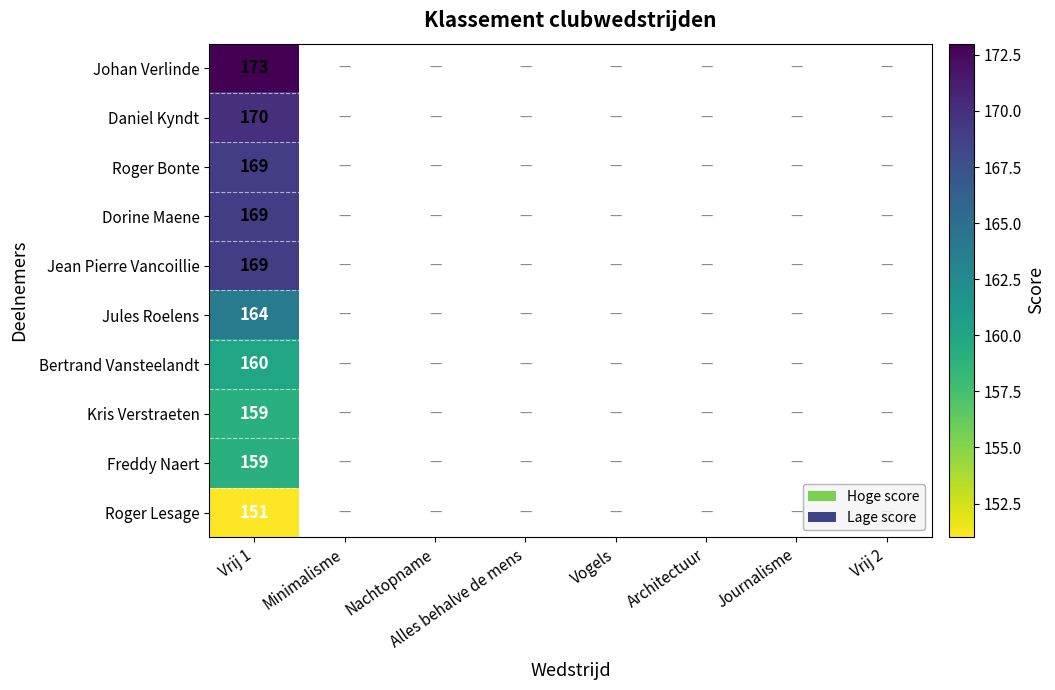

The value of Dorine Maene at Vrij 1 is 169. True or false?

True